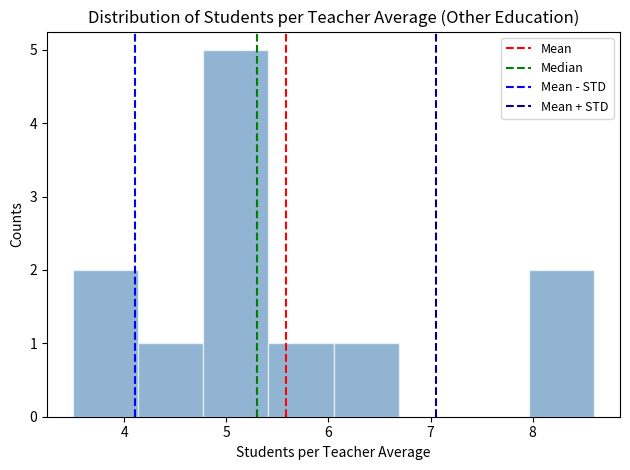

Reading left to right, list every bar in this chart as the range it spans on the x-axis followed by its height. Neither the bar edges nor the heights are printed on the chart, so give them approximately, as read against the axes.

3.5 to 4.1: 2
4.1 to 4.8: 1
4.8 to 5.4: 5
5.4 to 6.1: 1
6.1 to 6.7: 1
6.7 to 7.3: 0
7.3 to 8.0: 0
8.0 to 8.6: 2